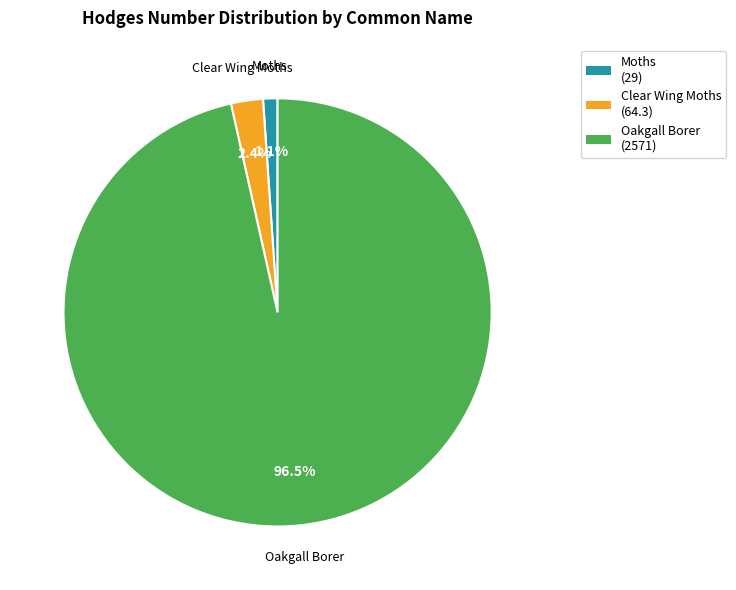

To the nearest percent, what is the difference between the largest and smallest slice percentages?

95%